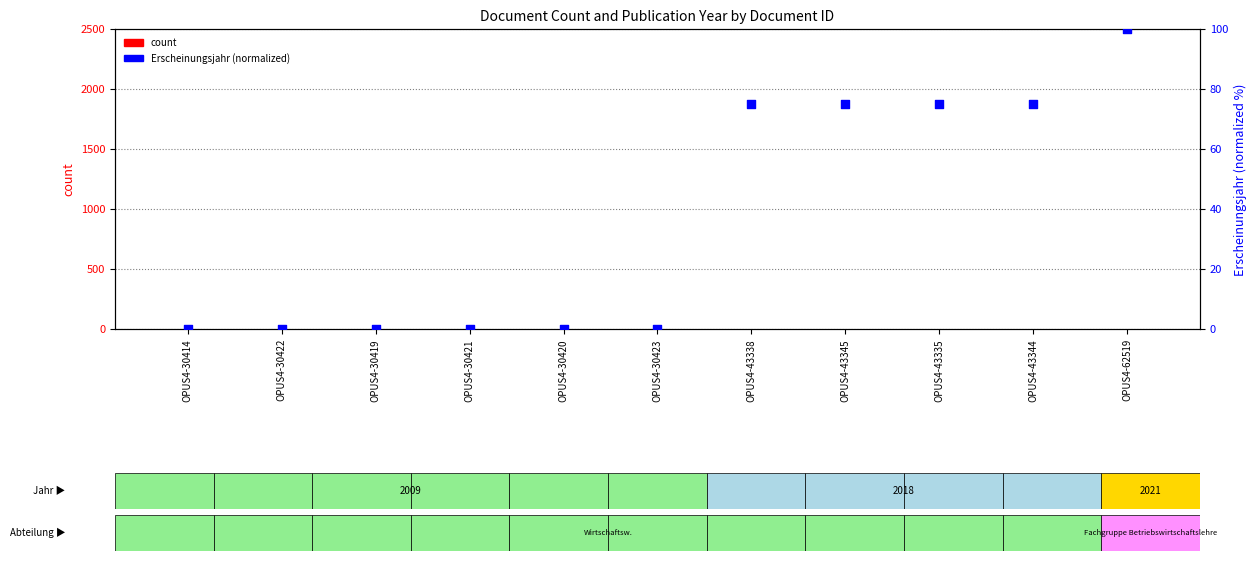

At which category is the sum across all series the highest?

OPUS4-62519